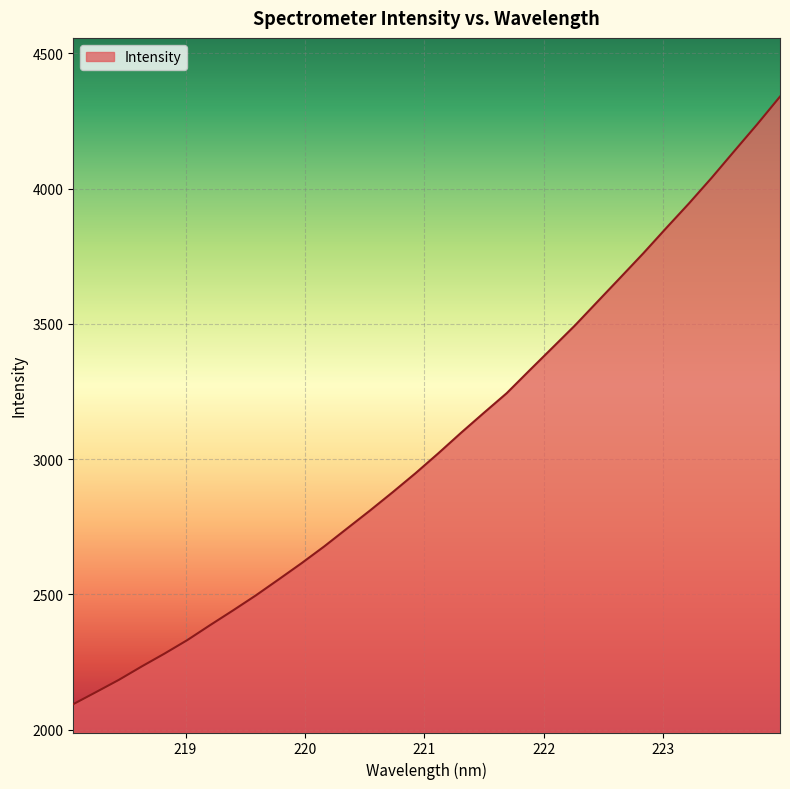

True or false: the data has more than 2 interior local peaks.

False